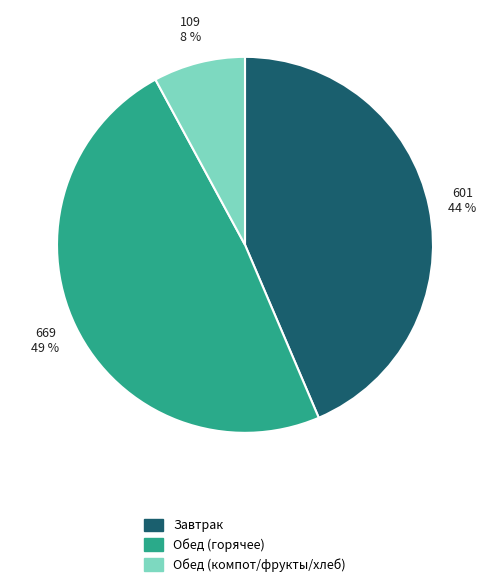

To the nearest percent, what is the difference between the largest and smallest slice percentages?

41%